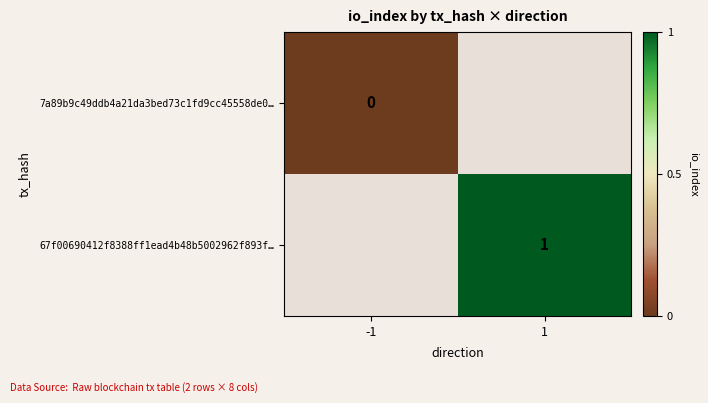

Rank the series at -1 from lowest to highest value.

7a89b9c49ddb4a21da3bed73c1fd9cc45558de0…, 67f00690412f8388ff1ead4b48b5002962f893f…